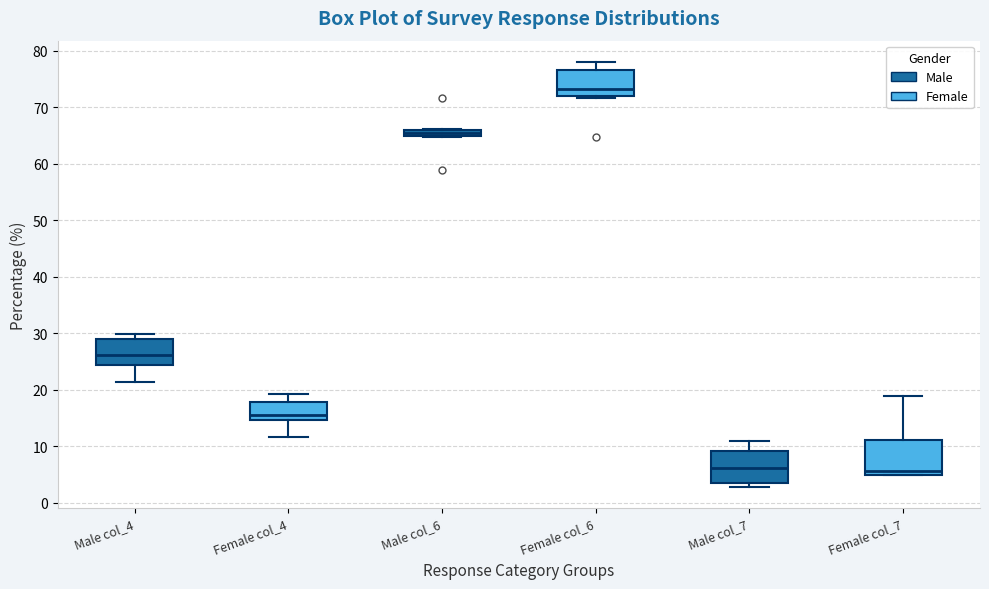

Where does the lower whisker of the box for Female col_4 end on the y-axis? The values are not printed on the chart, so give them approximately, as read against the axis.

12